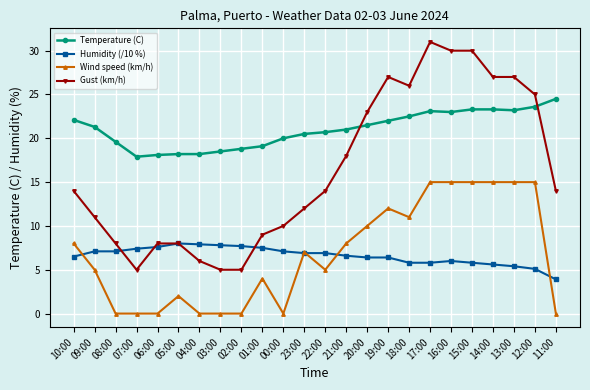

Which category has the highest value across all series?

17:00